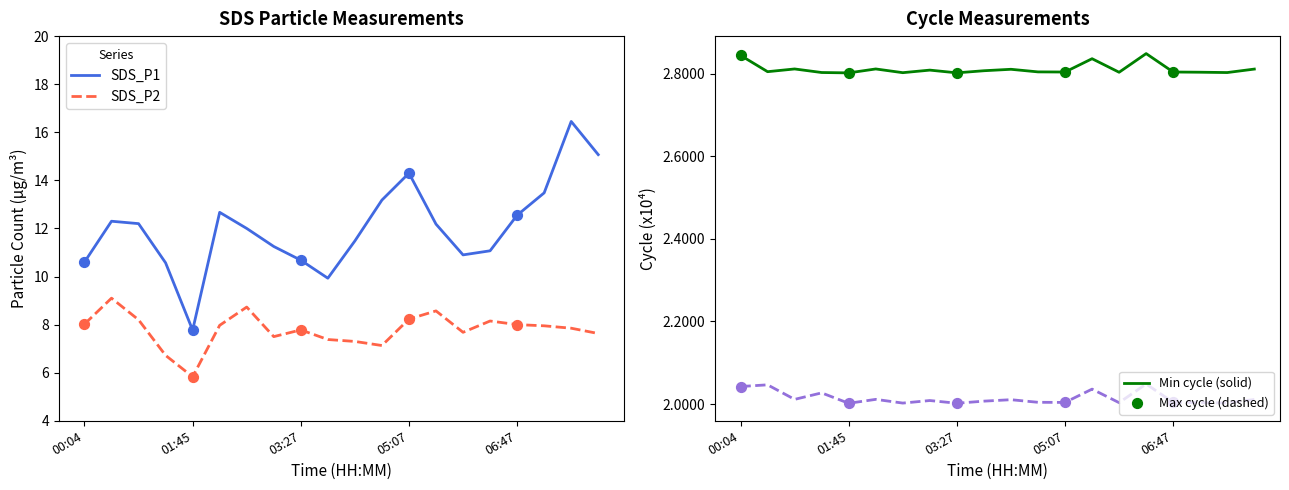

Which series has the widest spread of Y values?

SDS_P1